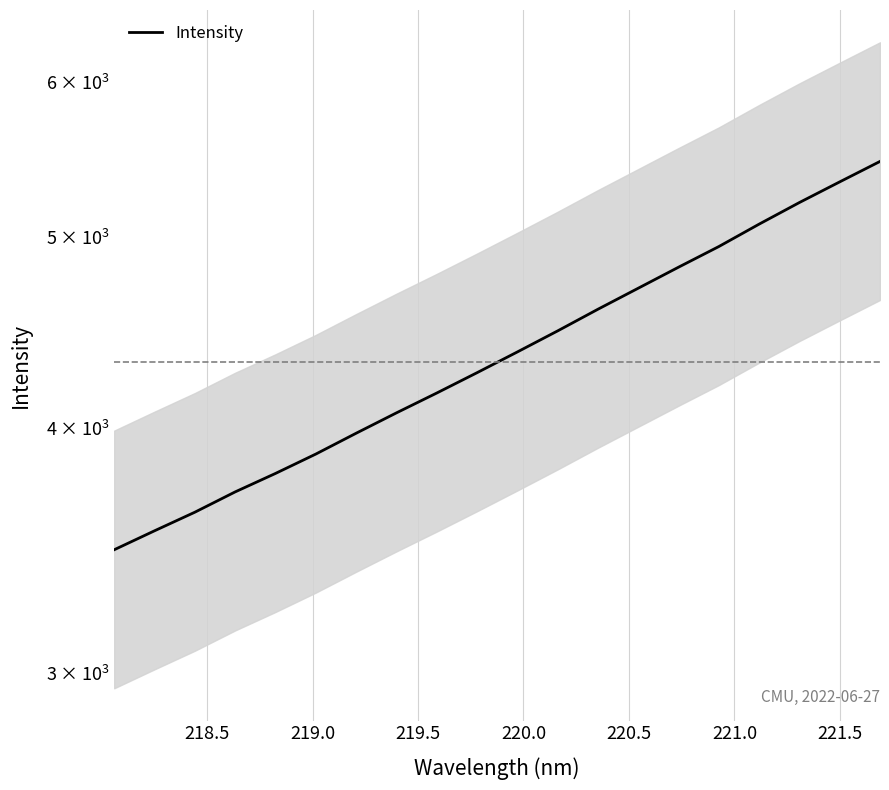

How many series are shown in this chart?

1